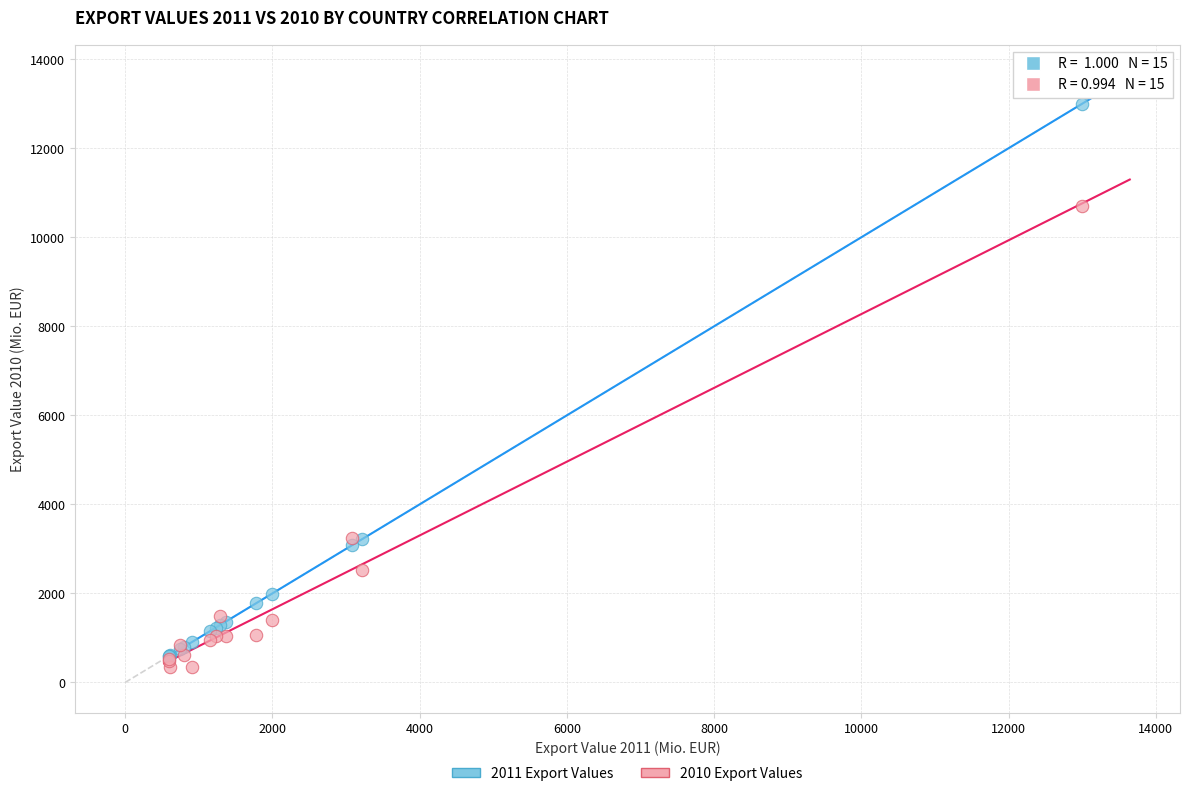

Which series contains the lowest Y value?

2010 Export Values